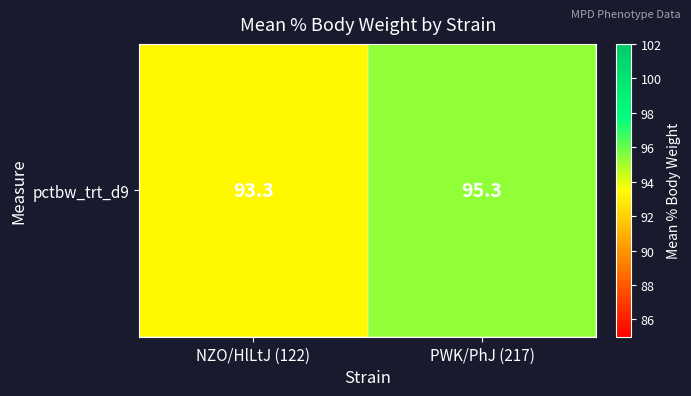

What is the sum of all values?

188.6